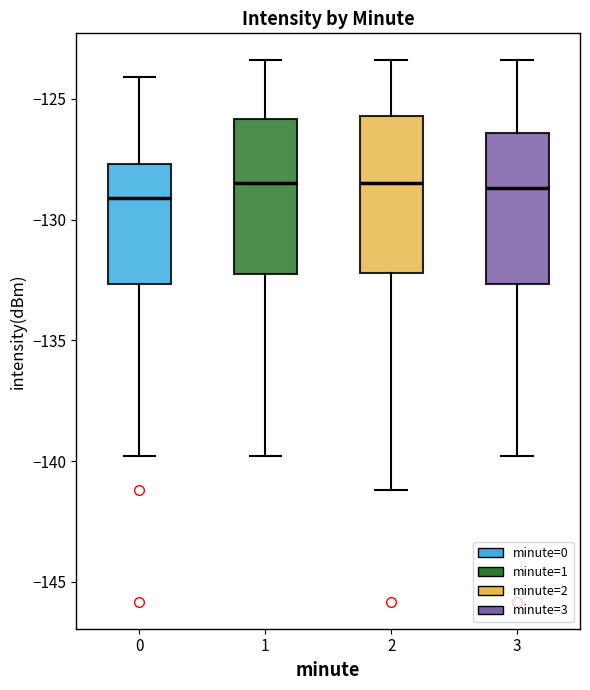

Reading left to right, transcribe this box plot: for each box, give where its median line is, the range the box spans, and where its two whiskers end, as read against the y-axis. The values are not printed on the chart, so give them approximately, as read against the axis.

0: median -129.0, box -132.5 to -127.5, whiskers -140.0 to -124.0
1: median -128.5, box -132.0 to -126.0, whiskers -140.0 to -123.5
2: median -128.5, box -132.0 to -125.5, whiskers -141.0 to -123.5
3: median -128.5, box -132.5 to -126.5, whiskers -140.0 to -123.5